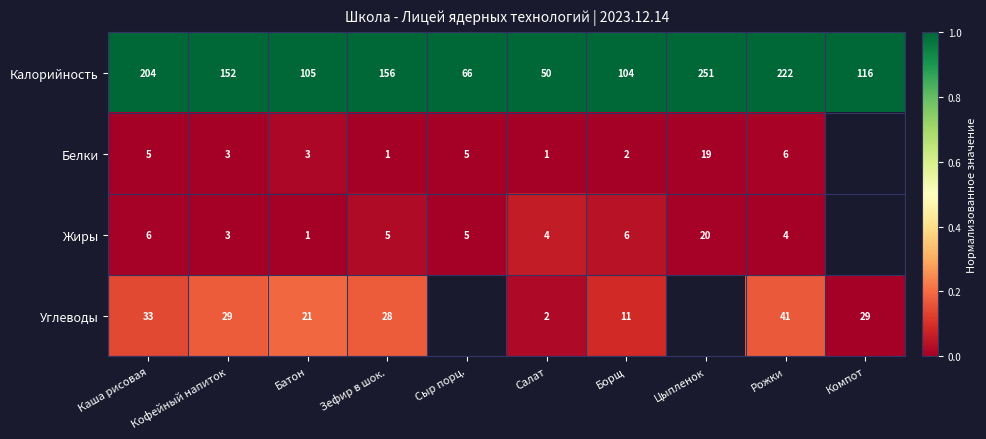

What is the sum of all Калорийность values?

1426